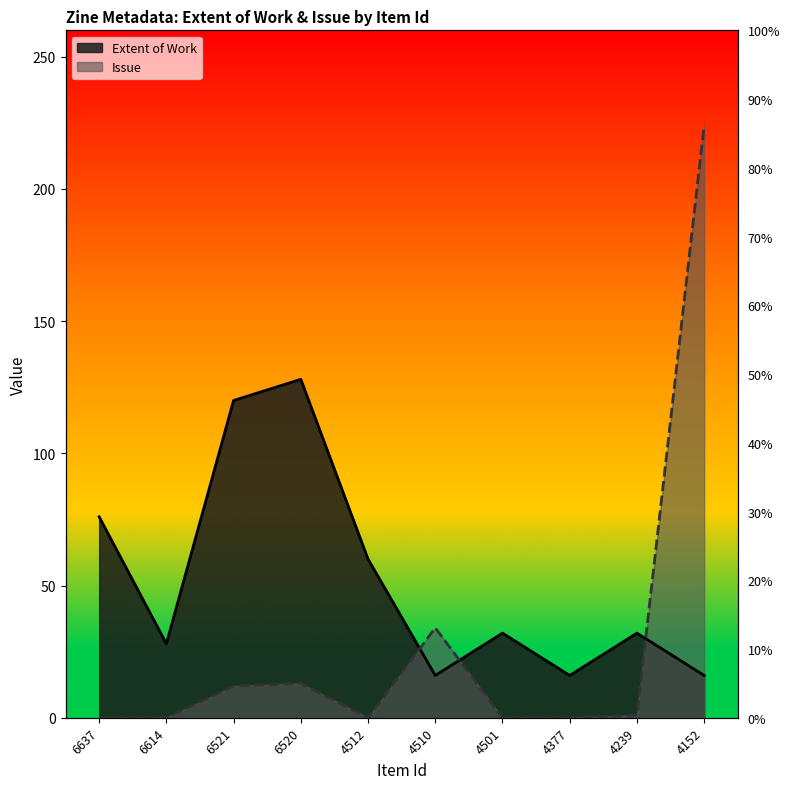

List the labels in order of Issue value, smallest first.

6637, 6614, 4512, 4501, 4377, 4239, 6521, 6520, 4510, 4152